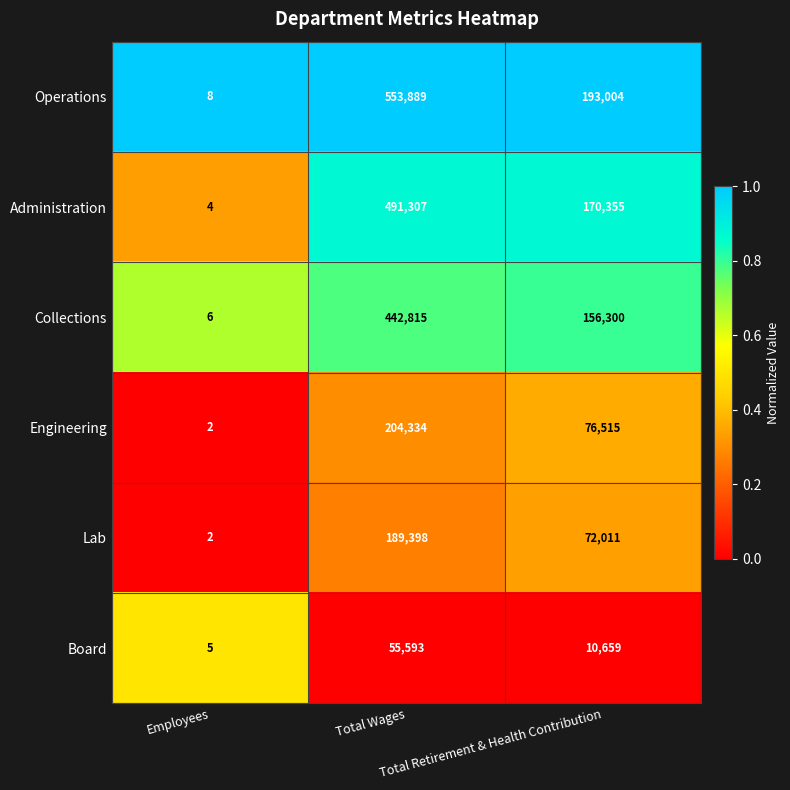

Which series changed the most between Total Wages and Total Retirement & Health Contribution?

Operations